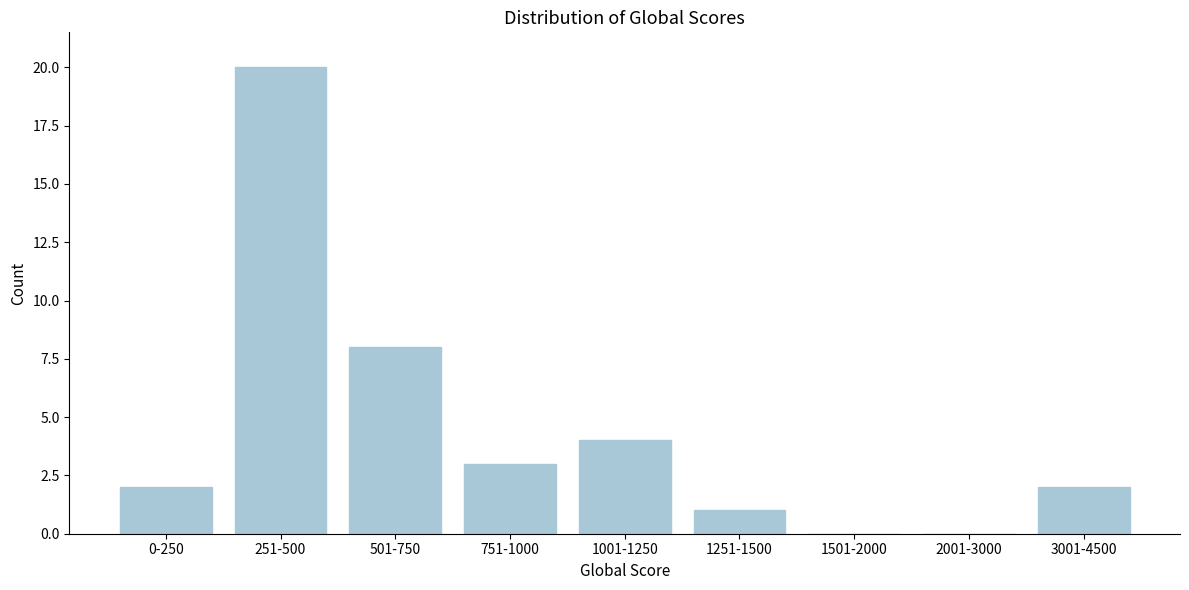

Reading left to right, transcribe all the data shown in this chart.

0-250=2	251-500=20	501-750=8	751-1000=3	1001-1250=4	1251-1500=1	1501-2000=0	2001-3000=0	3001-4500=2